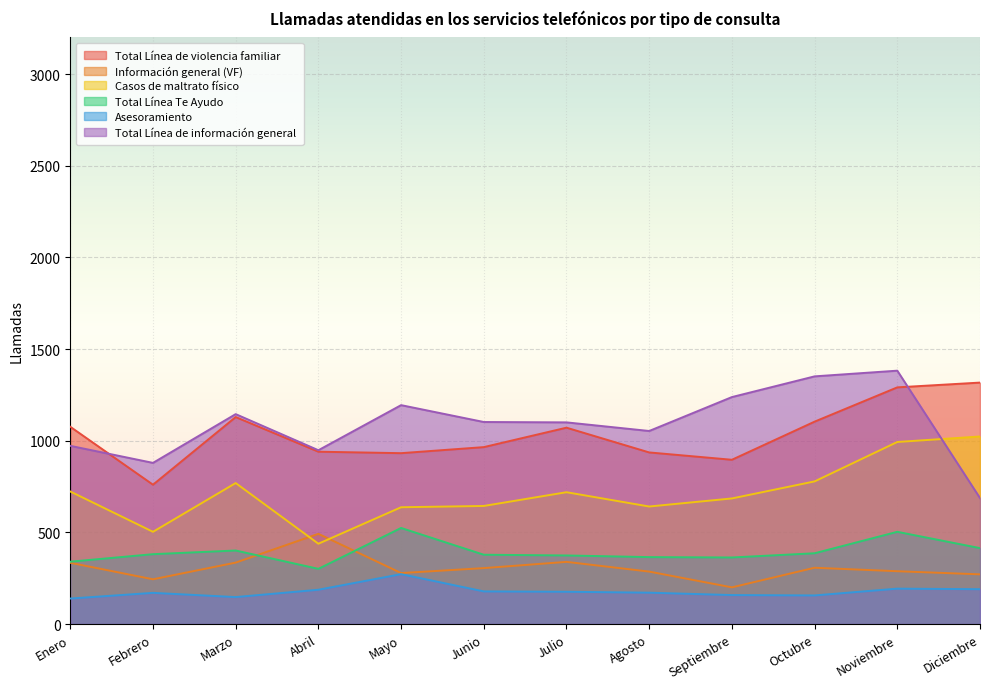

True or false: Total Línea de información general and Total Línea Te Ayudo cross at least once.

False